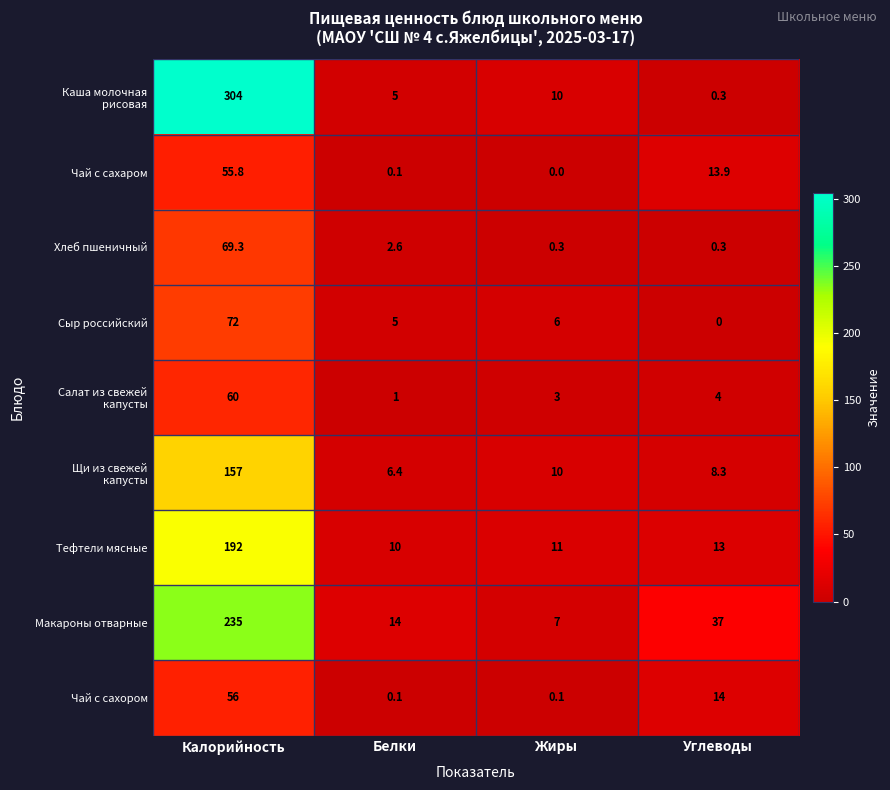

The value of Чай с сахаром at Калорийность is 75.3. True or false?

False